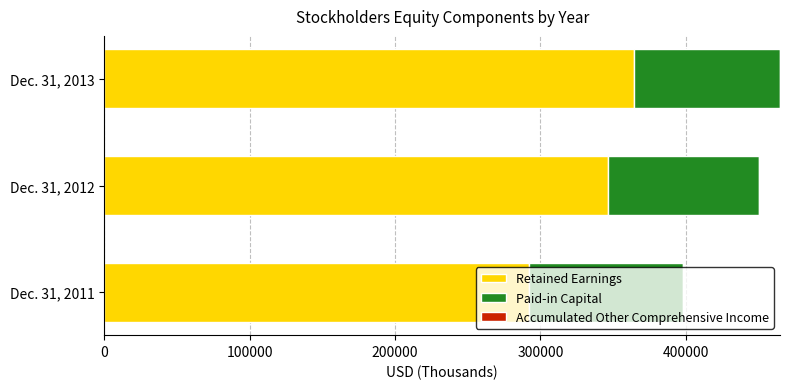

At which label does Retained Earnings reach its minimum?

Dec. 31, 2011